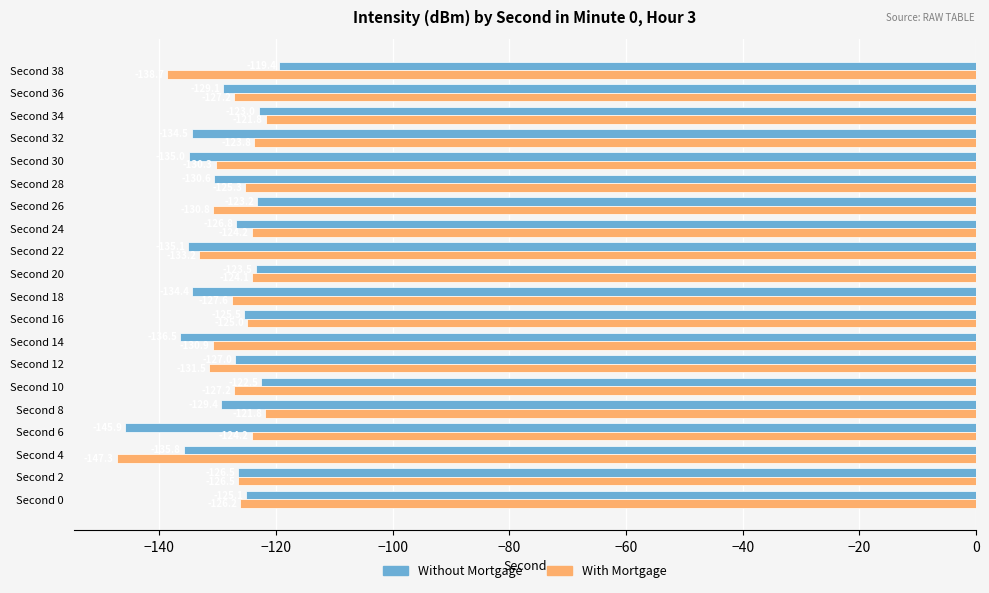

What is the sum of the With Mortgage values at Second 18 and Second 20?

-251.7